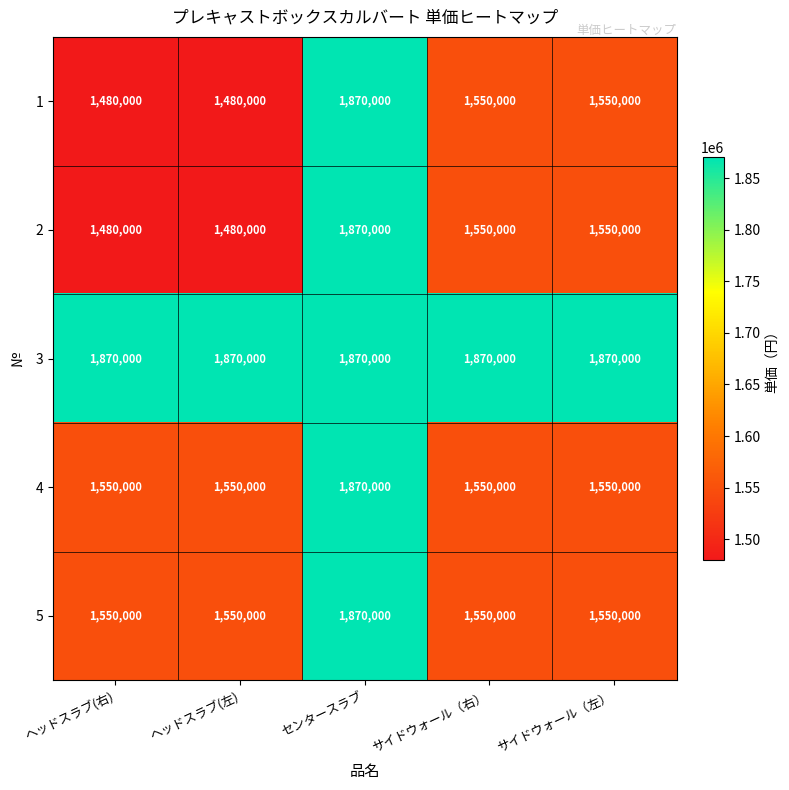

What is the minimum value shown in the chart?

1480000